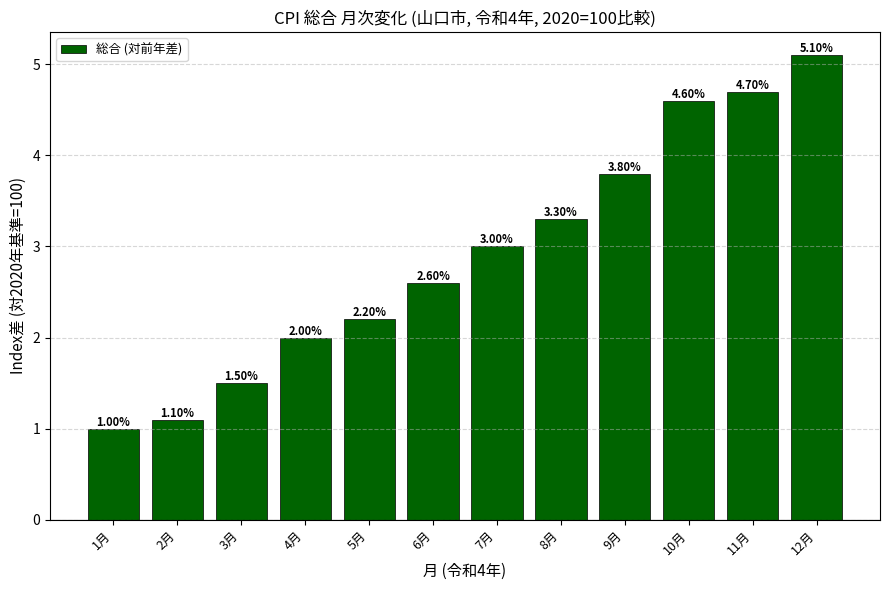

List the labels in order of value, largest first.

12月, 11月, 10月, 9月, 8月, 7月, 6月, 5月, 4月, 3月, 2月, 1月